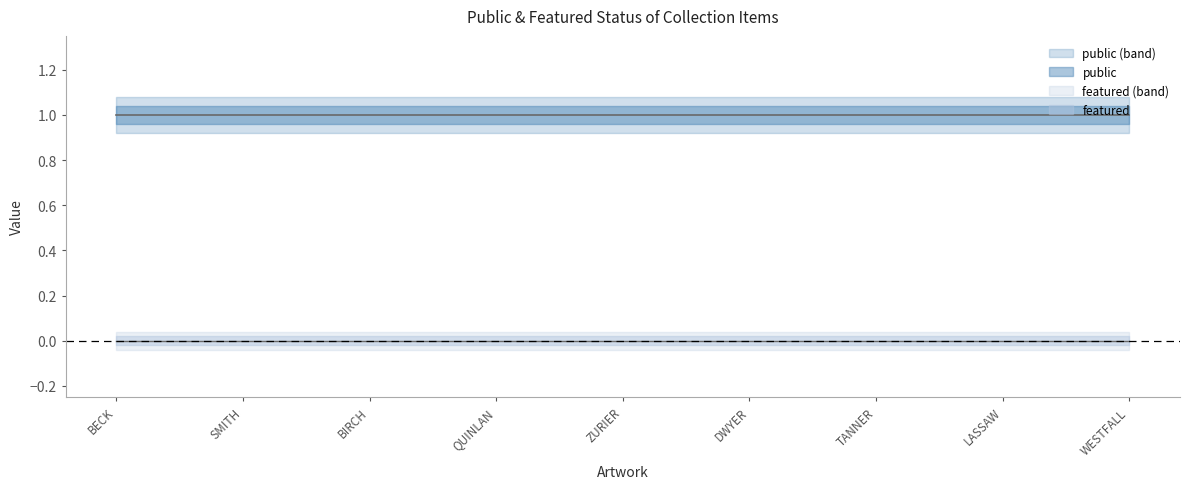

Which series has the largest range (max minus min)?

public